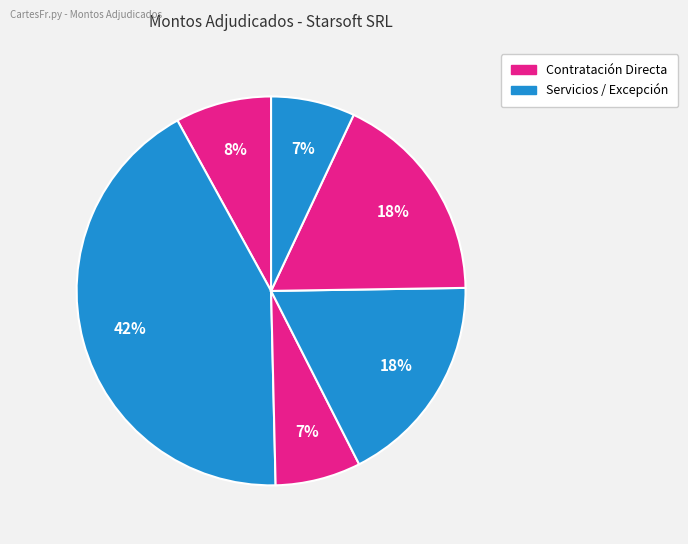

Count the number of slices in the pie.

6